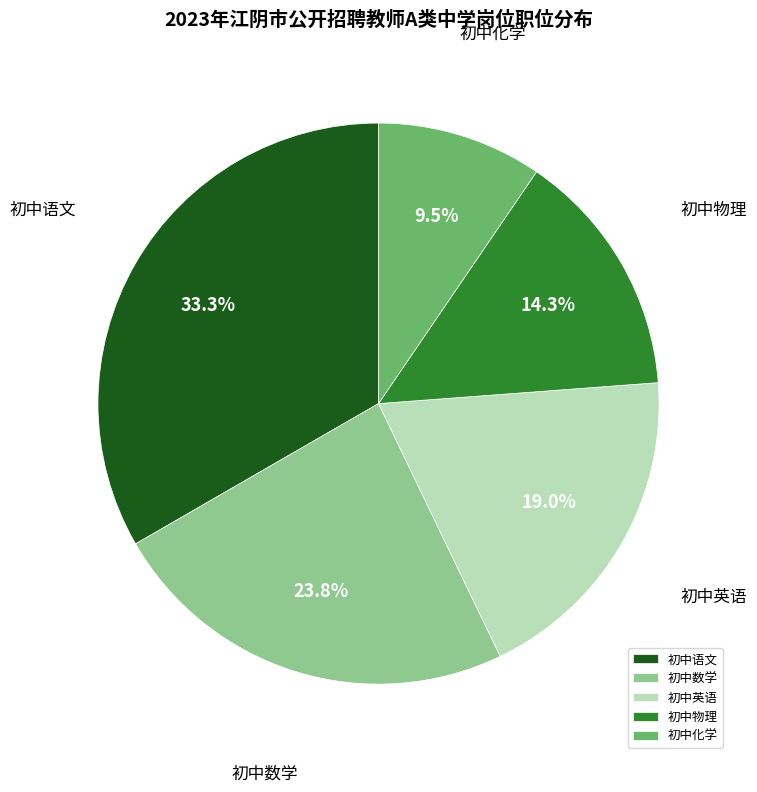

What portion of the pie excludes 初中化学?

90.5%